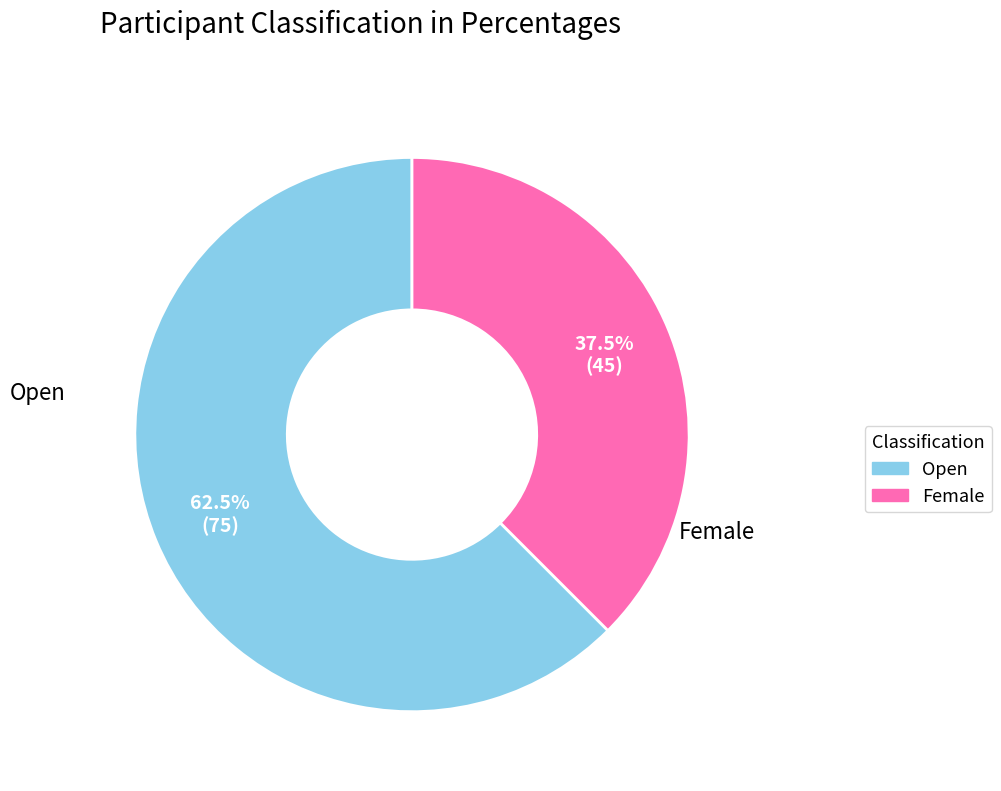

Which slice represents more than half of the pie?

Open